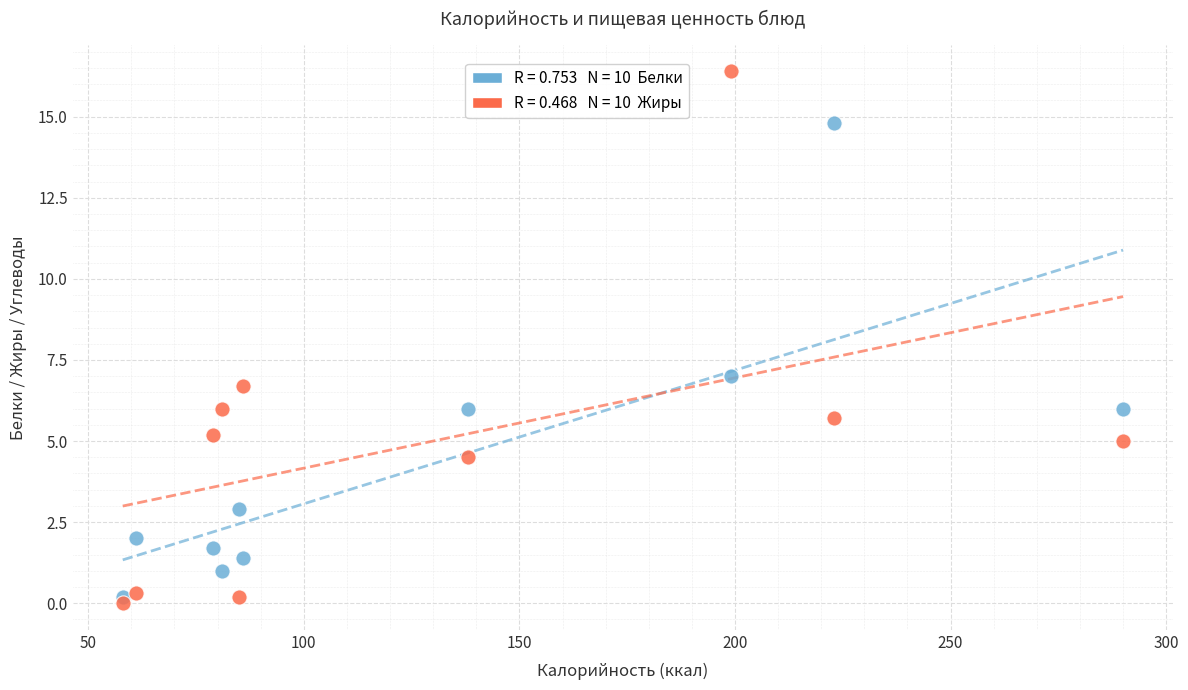

Across all series, what Y value is closest to 8?

7.0